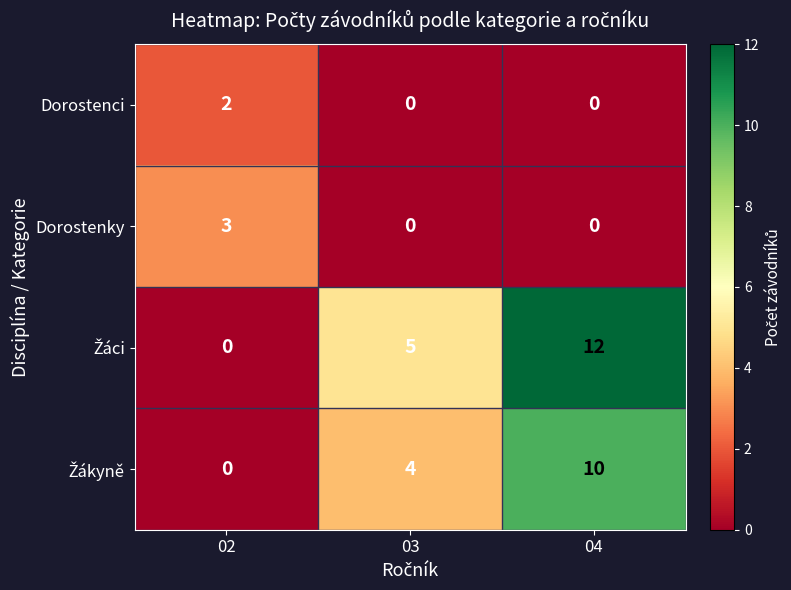

At how many categories does at least one series exceed 9?

1